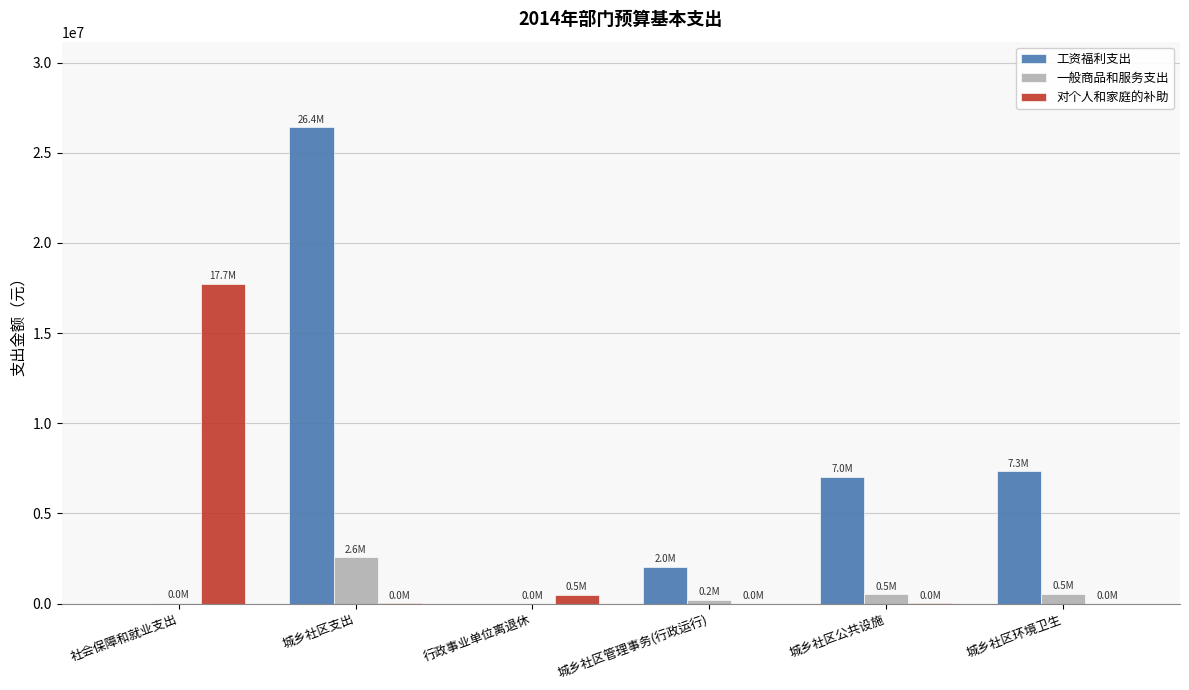

At which category is the sum across all series the highest?

城乡社区支出